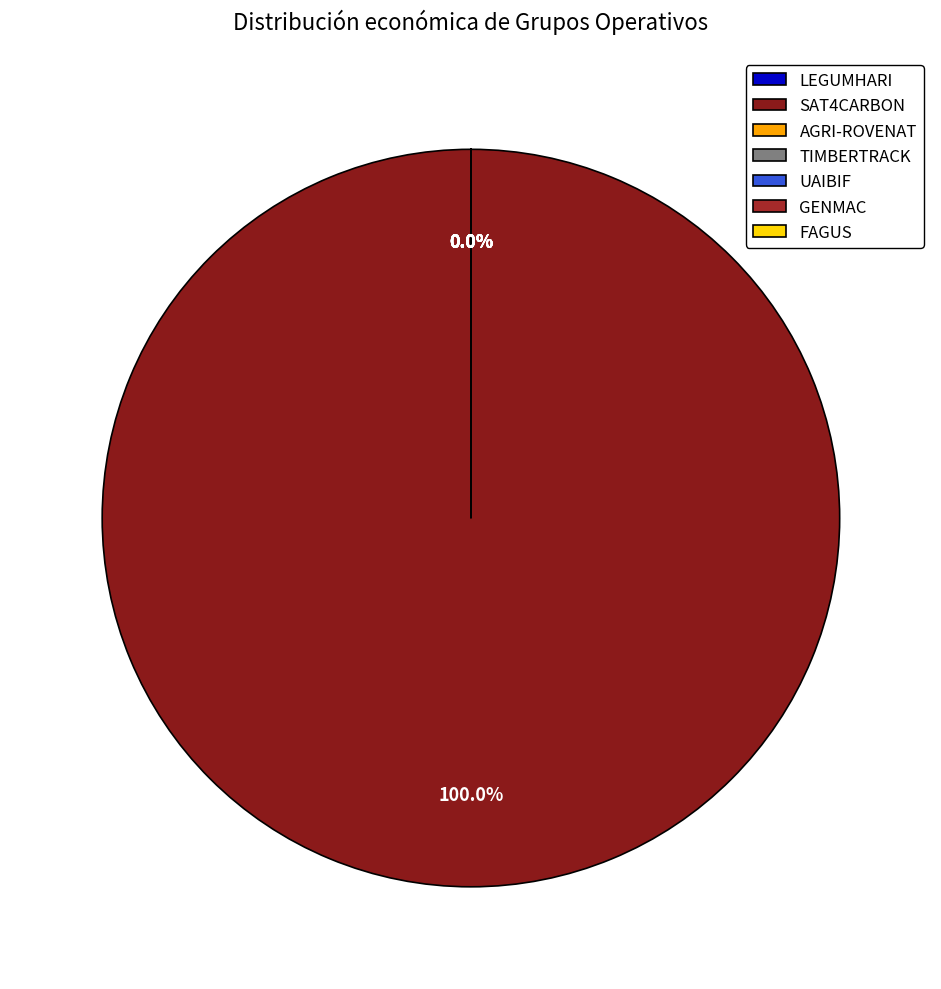

Is it true that FAGUS is 10% of the pie?

False